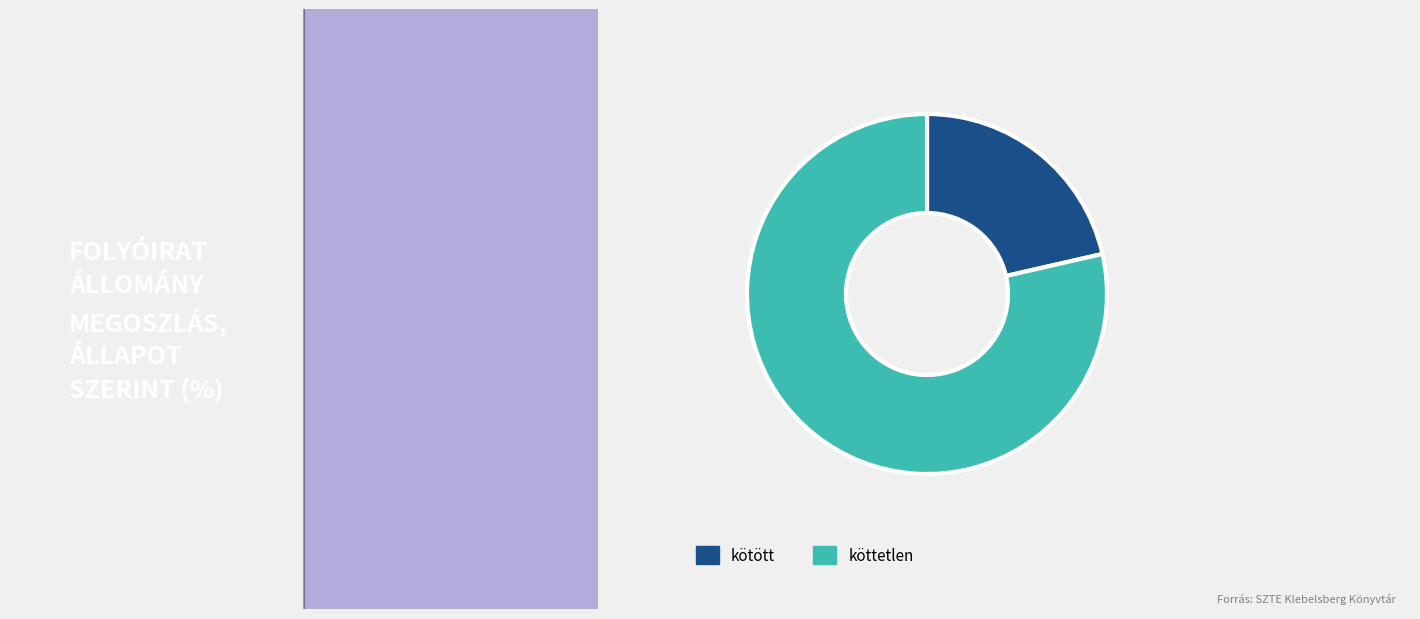

Does any single category account for the majority?

Yes